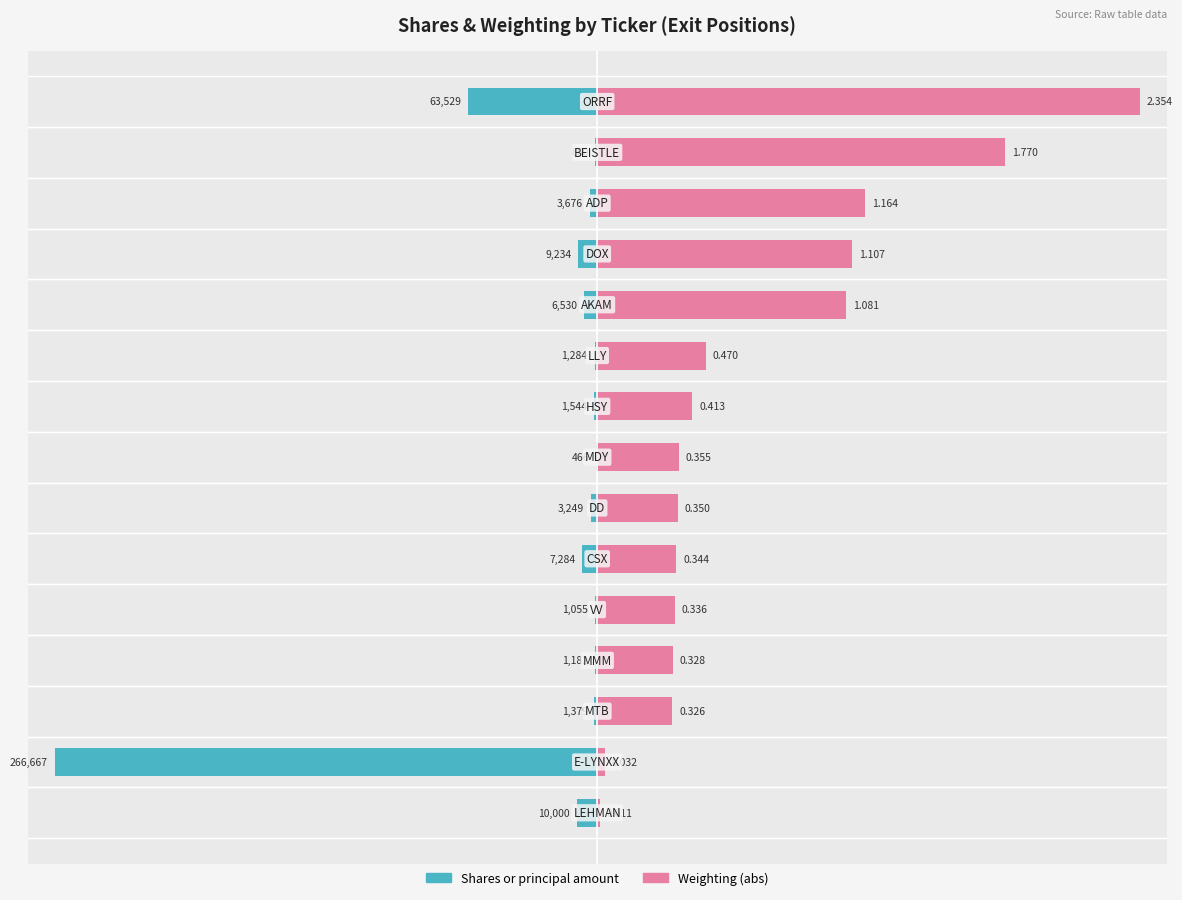

How many distinct data groups are displayed?

2